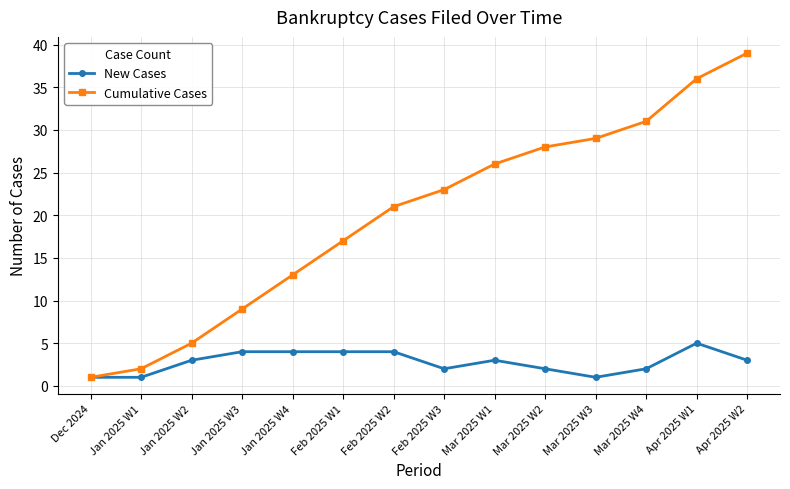

How many data points does each series have?

14